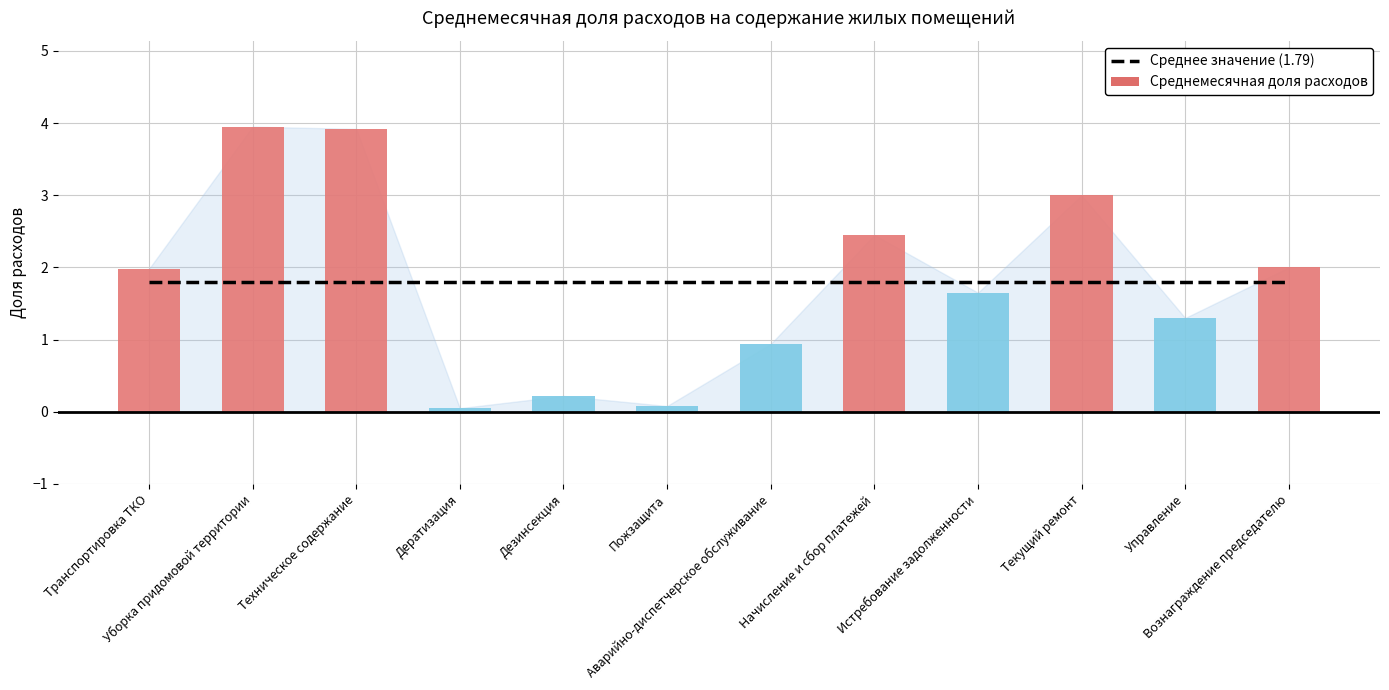

Which category has the highest value across all series?

Уборка придомовой территории